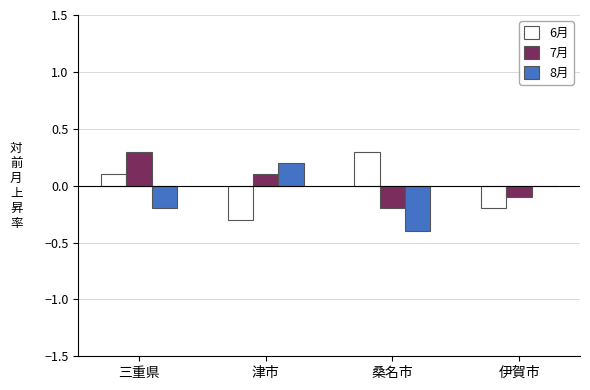

Which category has the highest value in the 6月 series?

桑名市